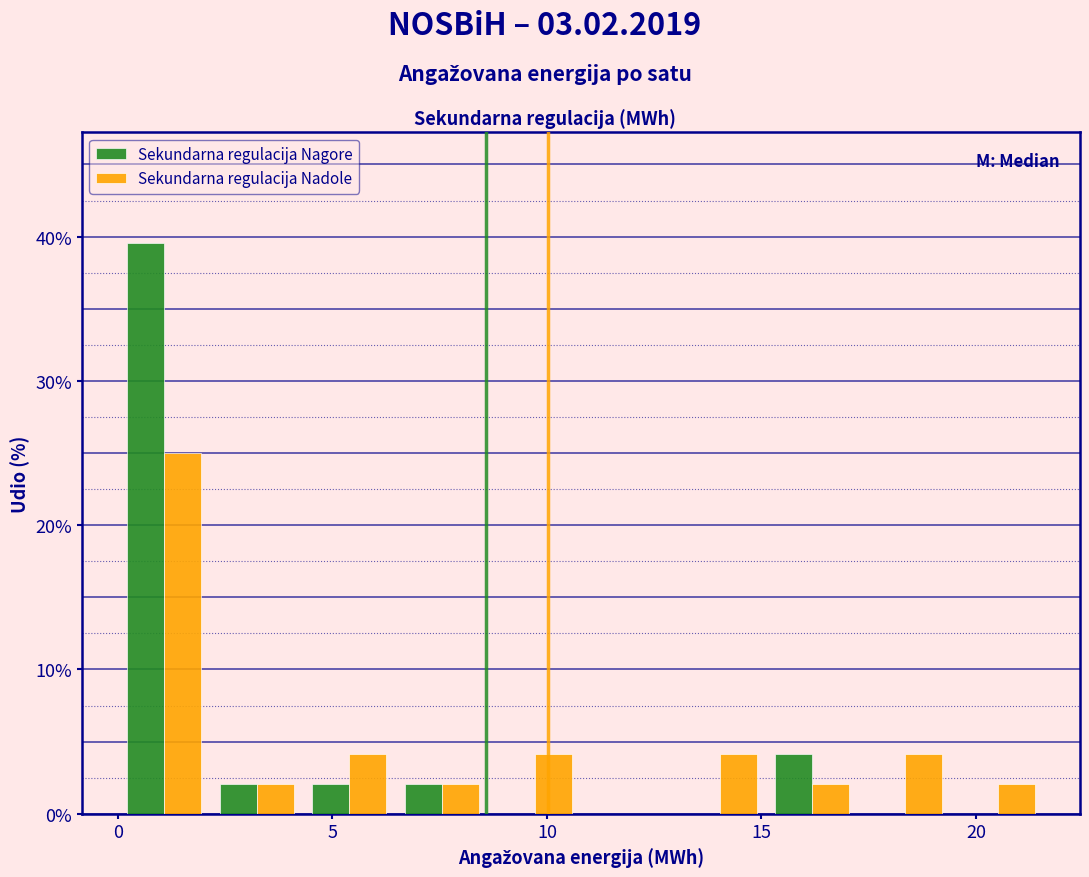

Reading left to right, list every range on the x-axis with the height of the bar of each series over it. Neither the bar edges nor the heights are printed on the chart, so give them approximately, as read against the axes.

0.0 to 2.0: Sekundarna regulacija Nagore=40	Sekundarna regulacija Nadole=25
2.0 to 4.5: Sekundarna regulacija Nagore=2	Sekundarna regulacija Nadole=2
4.5 to 6.5: Sekundarna regulacija Nagore=2	Sekundarna regulacija Nadole=4
6.5 to 8.5: Sekundarna regulacija Nagore=2	Sekundarna regulacija Nadole=2
8.5 to 11.0: Sekundarna regulacija Nagore=0	Sekundarna regulacija Nadole=4
11.0 to 13.0: Sekundarna regulacija Nagore=0	Sekundarna regulacija Nadole=0
13.0 to 15.0: Sekundarna regulacija Nagore=0	Sekundarna regulacija Nadole=4
15.0 to 17.5: Sekundarna regulacija Nagore=4	Sekundarna regulacija Nadole=2
17.5 to 19.5: Sekundarna regulacija Nagore=0	Sekundarna regulacija Nadole=4
19.5 to 21.5: Sekundarna regulacija Nagore=0	Sekundarna regulacija Nadole=2